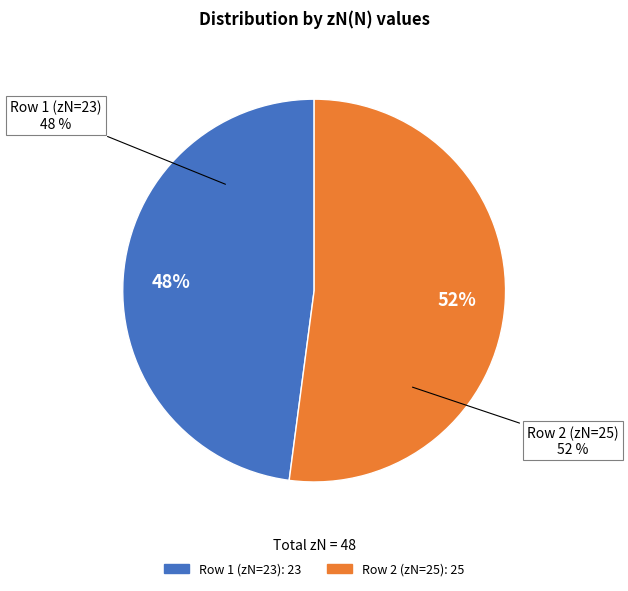

What percentage is the 25 slice, to the nearest percent?

52%